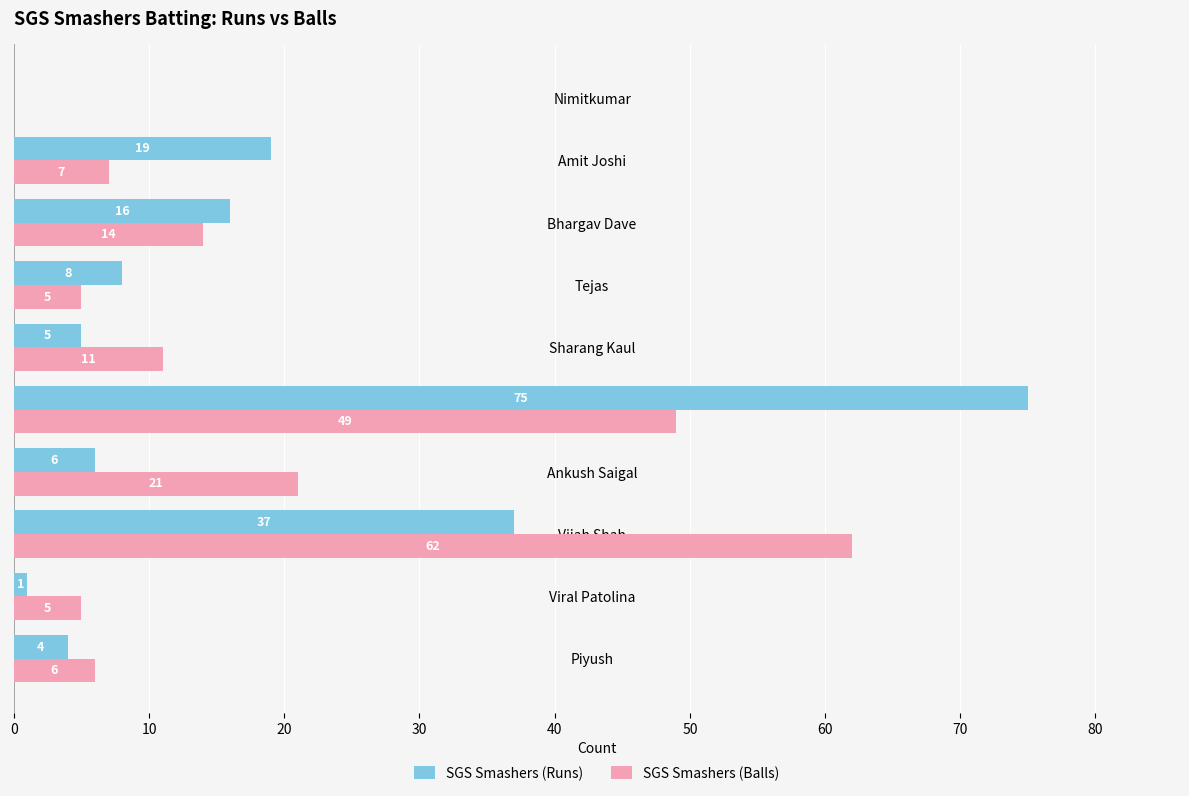

Is it true that SGS Smashers (Balls) equals 6 at Piyush?

True